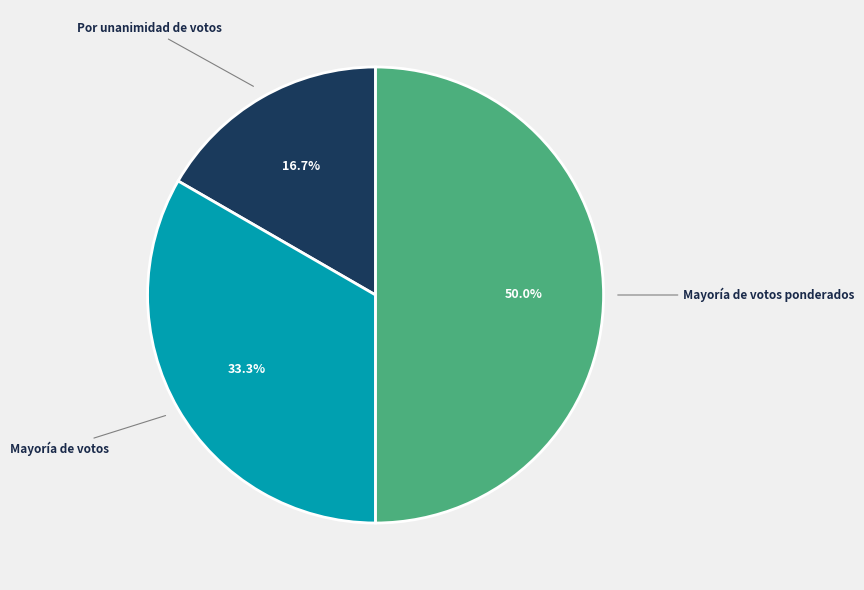

What is the smallest slice in the pie chart?

Por unanimidad de votos